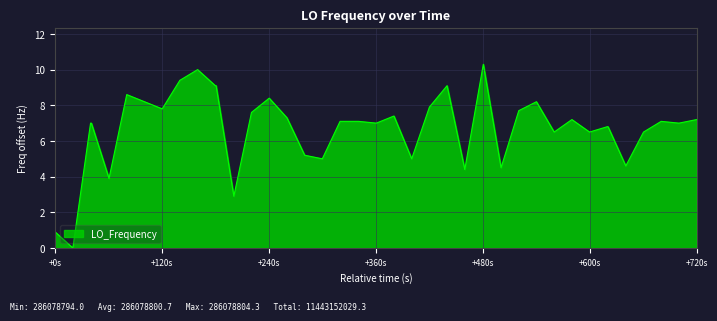

What is the greatest value displayed?

10.3